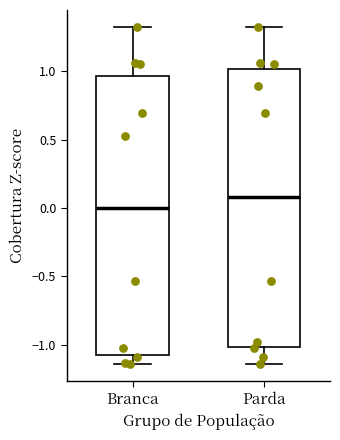

Where does the lower whisker of the box for Parda end on the y-axis? The values are not printed on the chart, so give them approximately, as read against the axis.

-1.15